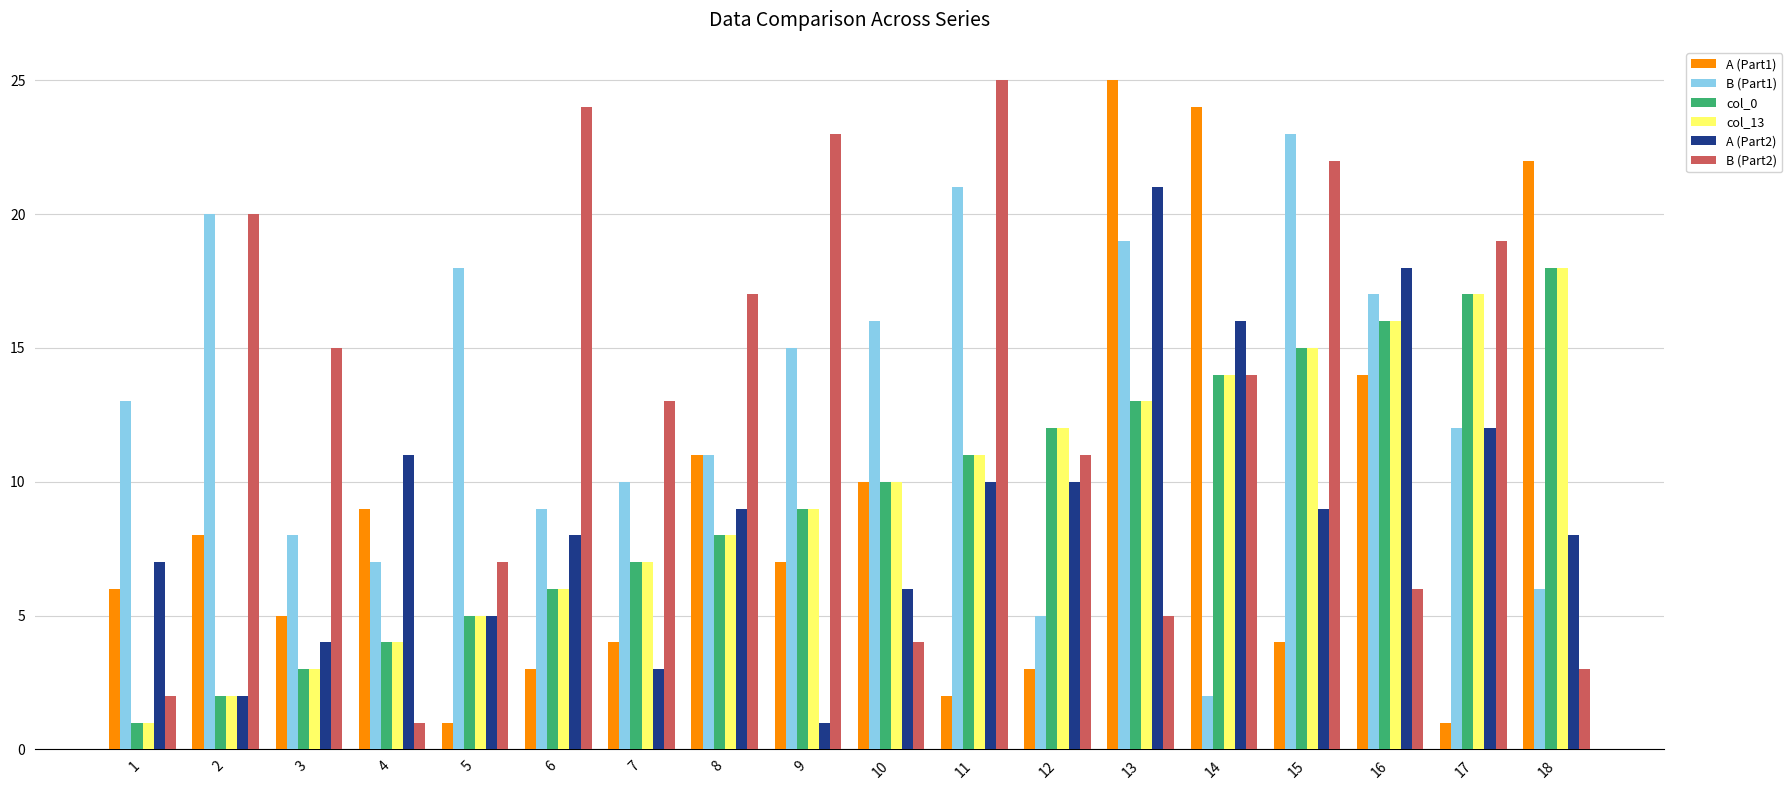

Reading left to right, transcribe all the data shown in this chart.

A (Part1): 1=6	2=8	3=5	4=9	5=1	6=3	7=4	8=11	9=7	10=10	11=2	12=3	13=25	14=24	15=4	16=14	17=1	18=22
B (Part1): 1=13	2=20	3=8	4=7	5=18	6=9	7=10	8=11	9=15	10=16	11=21	12=5	13=19	14=2	15=23	16=17	17=12	18=6
col_0: 1=1	2=2	3=3	4=4	5=5	6=6	7=7	8=8	9=9	10=10	11=11	12=12	13=13	14=14	15=15	16=16	17=17	18=18
col_13: 1=1	2=2	3=3	4=4	5=5	6=6	7=7	8=8	9=9	10=10	11=11	12=12	13=13	14=14	15=15	16=16	17=17	18=18
A (Part2): 1=7	2=2	3=4	4=11	5=5	6=8	7=3	8=9	9=1	10=6	11=10	12=10	13=21	14=16	15=9	16=18	17=12	18=8
B (Part2): 1=2	2=20	3=15	4=1	5=7	6=24	7=13	8=17	9=23	10=4	11=25	12=11	13=5	14=14	15=22	16=6	17=19	18=3